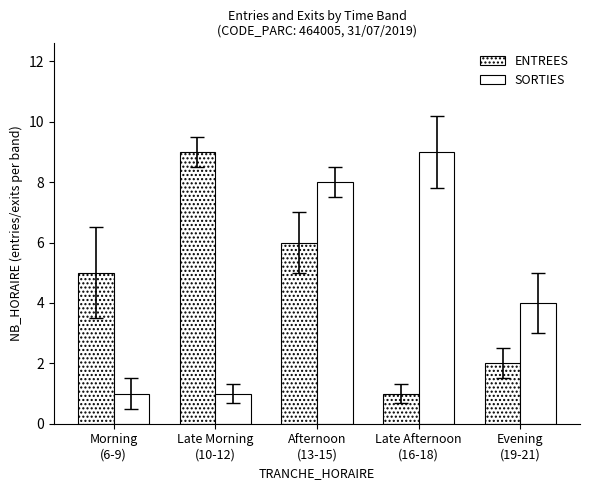

What is the maximum value for ENTREES?

9